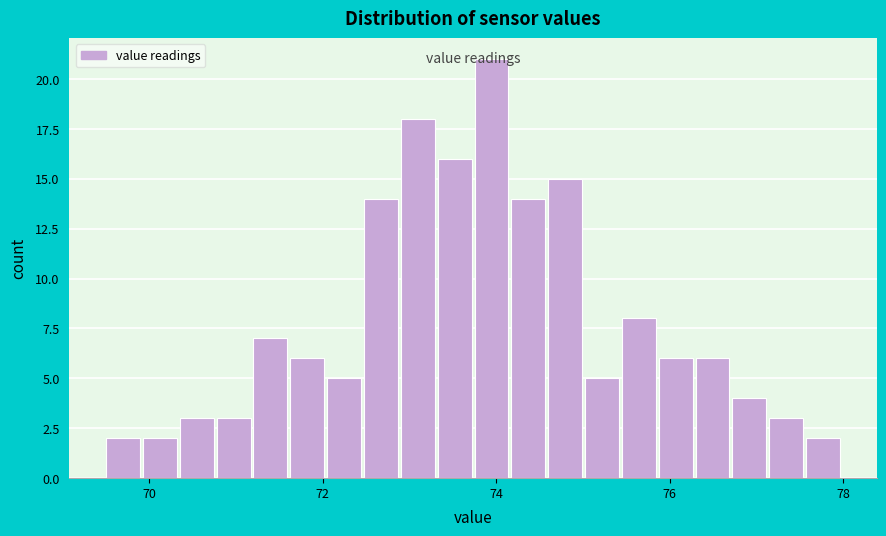

Around what value on the x-axis is the tallest bar? Give the approximate position of its centre, as read against the axis.

74.0